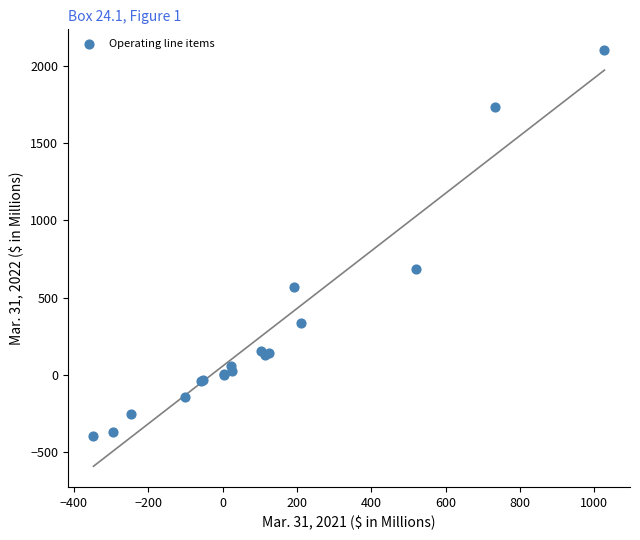

What Y value in the scatter plot is closest to 852?

688